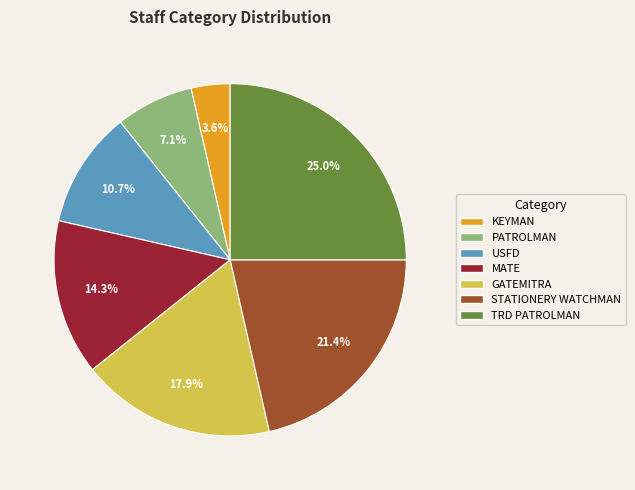

To the nearest percent, what percentage of the pie is MATE?

14%